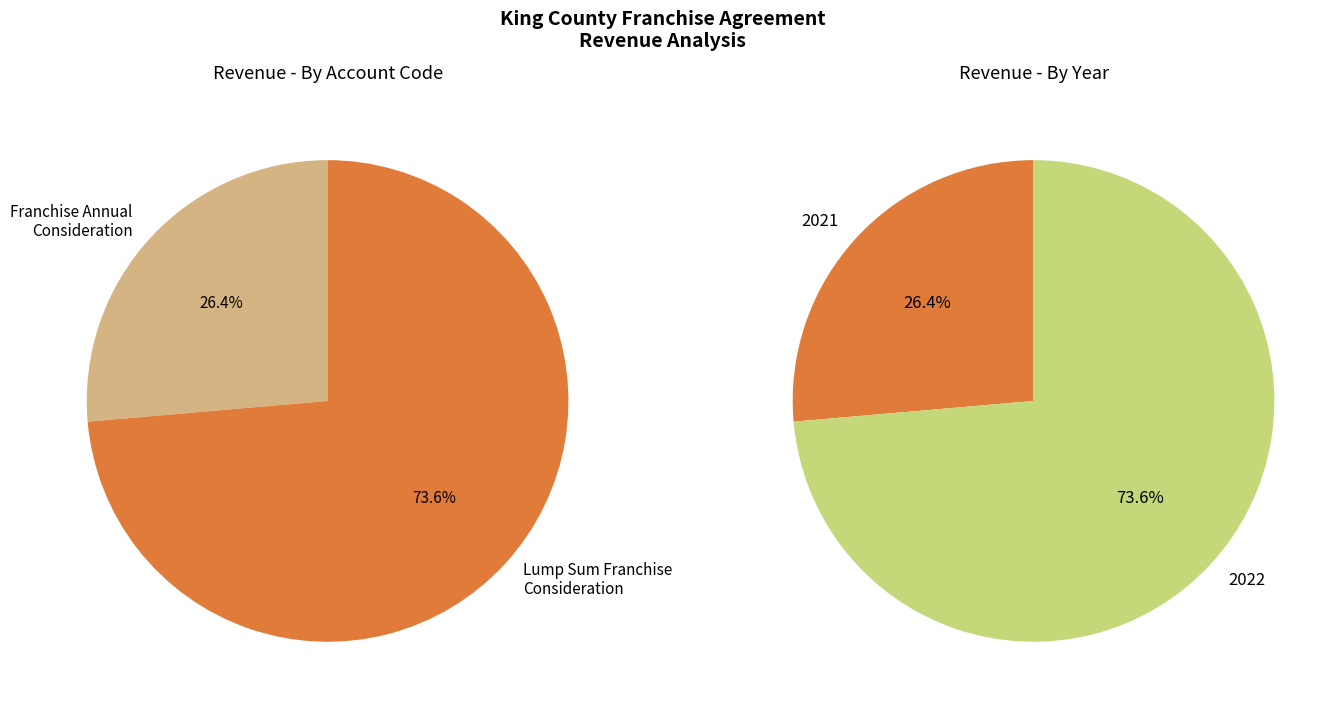

What portion of the pie excludes 36295 - Lump Sum Franchise Consideration?

26.4%